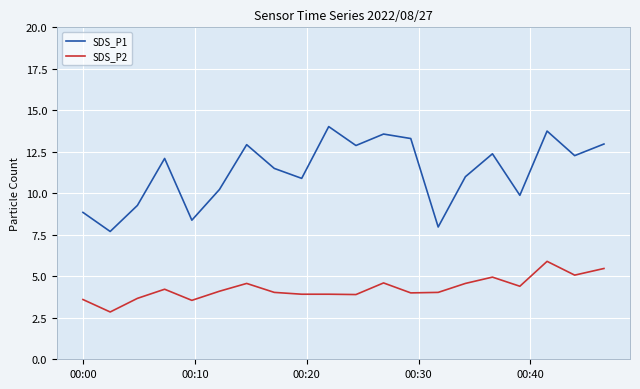

Which series has the largest range (max minus min)?

SDS_P1